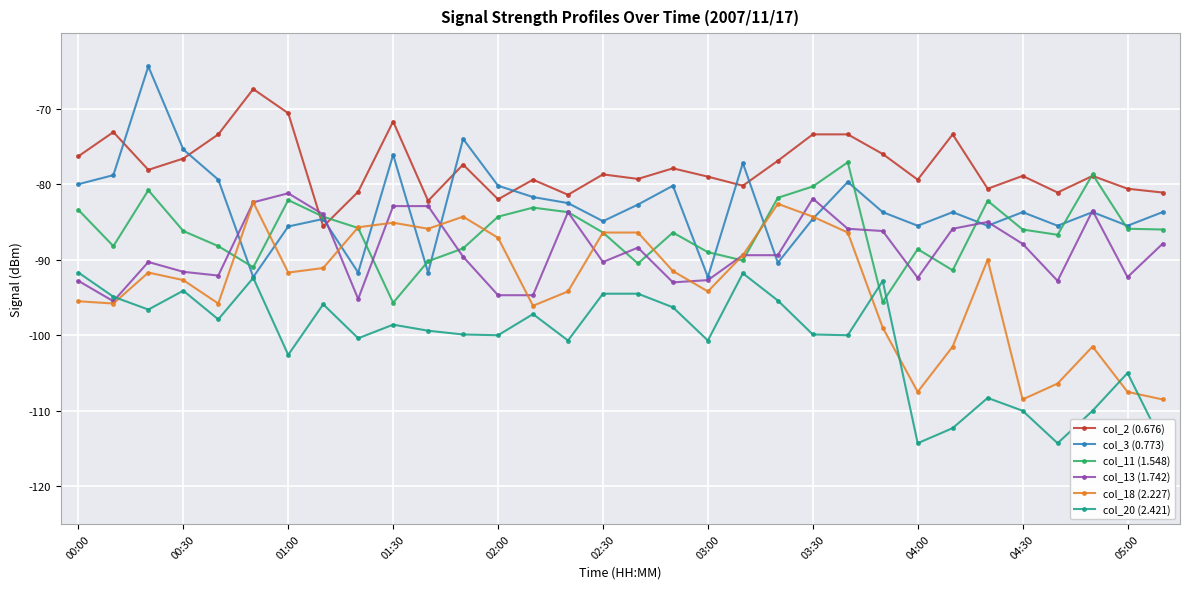

True or false: col_13 (1.742) has more than 0 interior local peaks.

True